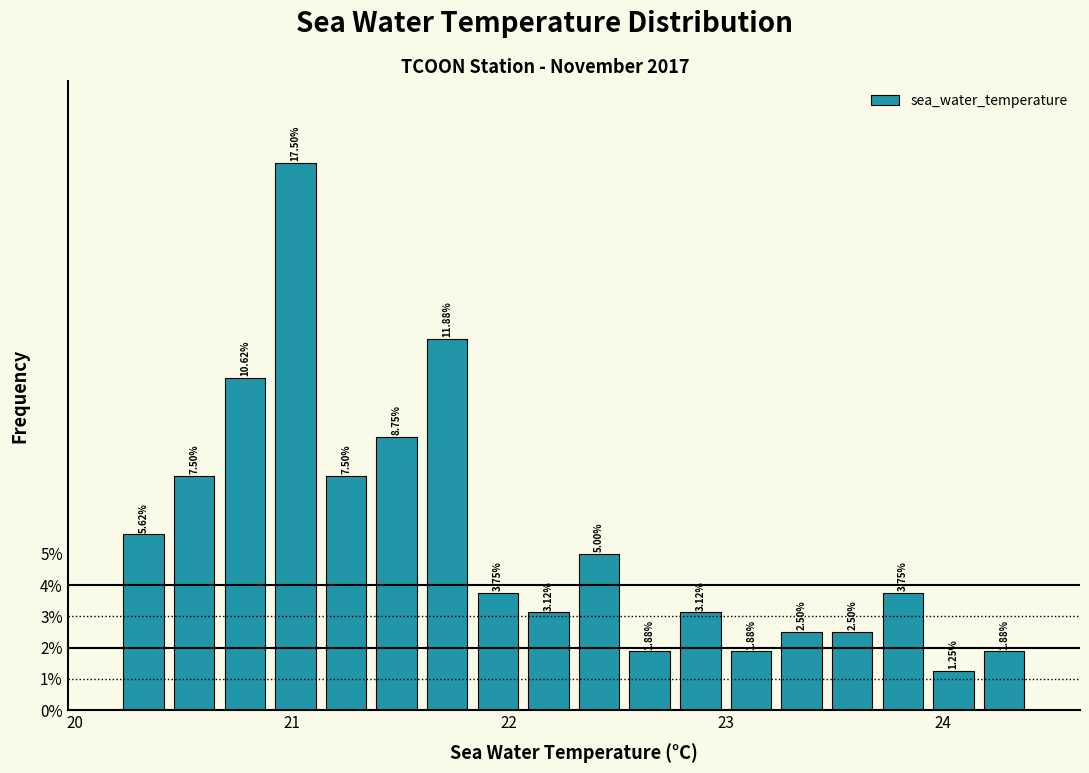

Read against the x-axis, roughly where is the centre of the tallest bar?

21.0